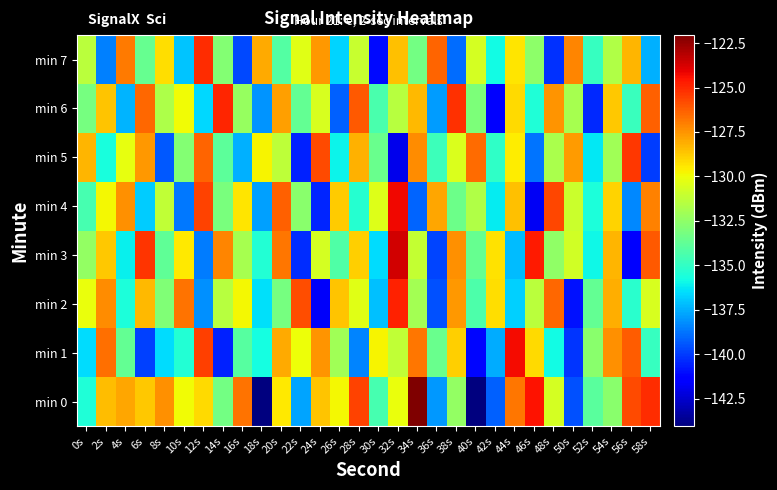

Reading left to right, transcribe all the data shown in this chart.

min 0: 0s=-135.5	2s=-128.5	4s=-127.9	6s=-128.7	8s=-127.4	10s=-129.9	12s=-129.1	14s=-133.3	16s=-126.7	18s=-144.0	20s=-129.5	22s=-137.8	24s=-128.6	26s=-129.8	28s=-125.6	30s=-134.5	32s=-130.1	34s=-122.1	36s=-138.0	38s=-132.4	40s=-144.0	42s=-139.2	44s=-126.8	46s=-124.5	48s=-130.7	50s=-139.6	52s=-134.0	54s=-132.7	56s=-125.8	58s=-125.1
min 1: 0s=-136.5	2s=-126.7	4s=-133.7	6s=-139.9	8s=-136.5	10s=-135.4	12s=-125.5	14s=-140.6	16s=-134.0	18s=-135.7	20s=-128.0	22s=-130.0	24s=-127.5	26s=-132.1	28s=-138.4	30s=-129.7	32s=-131.2	34s=-126.8	36s=-133.5	38s=-128.9	40s=-141.2	42s=-137.6	44s=-124.3	46s=-129.1	48s=-135.8	50s=-140.1	52s=-132.7	54s=-127.4	56s=-126.2	58s=-134.9
min 2: 0s=-130.1	2s=-127.3	4s=-135.6	6s=-128.4	8s=-132.9	10s=-126.7	12s=-138.2	14s=-131.5	16s=-129.8	18s=-136.4	20s=-133.2	22s=-125.9	24s=-141.7	26s=-128.6	28s=-130.3	30s=-137.1	32s=-124.8	34s=-132.0	36s=-139.5	38s=-127.6	40s=-134.3	42s=-129.2	44s=-136.8	46s=-131.4	48s=-126.5	50s=-140.9	52s=-133.7	54s=-128.1	56s=-135.2	58s=-130.6
min 3: 0s=-132.4	2s=-128.7	4s=-136.1	6s=-125.3	8s=-133.8	10s=-129.5	12s=-138.6	14s=-127.2	16s=-131.9	18s=-135.4	20s=-126.8	22s=-140.3	24s=-130.7	26s=-134.2	28s=-128.9	30s=-136.5	32s=-123.6	34s=-131.1	36s=-139.8	38s=-127.4	40s=-133.6	42s=-129.3	44s=-137.2	46s=-124.7	48s=-132.5	50s=-130.8	52s=-135.9	54s=-128.3	56s=-141.4	58s=-126.1
min 4: 0s=-134.5	2s=-129.8	4s=-127.4	6s=-136.9	8s=-131.2	10s=-138.7	12s=-125.6	14s=-133.1	16s=-129.4	18s=-137.8	20s=-126.3	22s=-132.7	24s=-140.5	26s=-128.8	28s=-135.3	30s=-130.4	32s=-124.2	34s=-139.1	36s=-127.9	38s=-133.4	40s=-131.6	42s=-136.2	44s=-128.5	46s=-141.8	48s=-125.7	50s=-130.9	52s=-135.6	54s=-129.0	56s=-138.3	58s=-127.1
min 5: 0s=-128.3	2s=-135.7	4s=-130.2	6s=-127.6	8s=-139.4	10s=-132.8	12s=-126.4	14s=-133.9	16s=-137.5	18s=-129.7	20s=-131.3	22s=-140.6	24s=-125.8	26s=-136.0	28s=-128.2	30s=-133.5	32s=-141.9	34s=-127.3	36s=-134.7	38s=-130.5	40s=-126.6	42s=-135.1	44s=-129.6	46s=-138.8	48s=-131.8	50s=-127.7	52s=-136.3	54s=-132.1	56s=-125.4	58s=-140.0
min 6: 0s=-133.2	2s=-128.6	4s=-137.4	6s=-126.5	8s=-131.7	10s=-129.9	12s=-136.6	14s=-124.9	16s=-132.3	18s=-138.1	20s=-127.8	22s=-133.7	24s=-130.6	26s=-139.2	28s=-126.1	30s=-134.4	32s=-131.5	34s=-128.4	36s=-137.9	38s=-125.2	40s=-133.0	42s=-141.3	44s=-129.1	46s=-135.5	48s=-127.5	50s=-131.9	52s=-140.4	54s=-128.7	56s=-134.8	58s=-126.3
min 7: 0s=-131.4	2s=-138.5	4s=-126.9	6s=-133.6	8s=-129.2	10s=-137.0	12s=-125.1	14s=-132.8	16s=-139.7	18s=-128.0	20s=-134.1	22s=-130.3	24s=-127.6	26s=-136.7	28s=-131.0	30s=-141.1	32s=-128.5	34s=-133.3	36s=-126.4	38s=-138.9	40s=-130.7	42s=-135.8	44s=-129.4	46s=-132.6	48s=-140.2	50s=-127.2	52s=-134.9	54s=-131.6	56s=-128.3	58s=-137.5